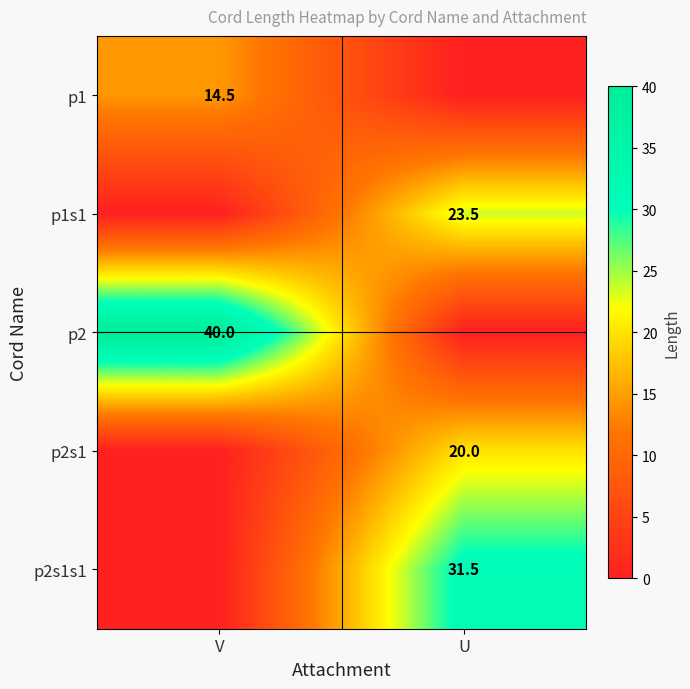

At which category does the chart reach its peak across all series?

V